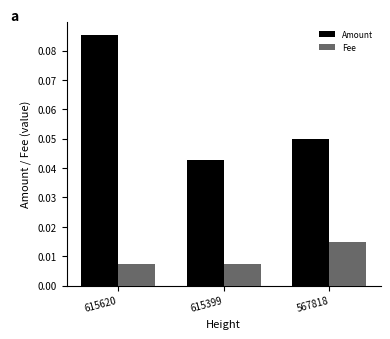

Rank the series by their average value, from highest to lowest.

Amount, Fee